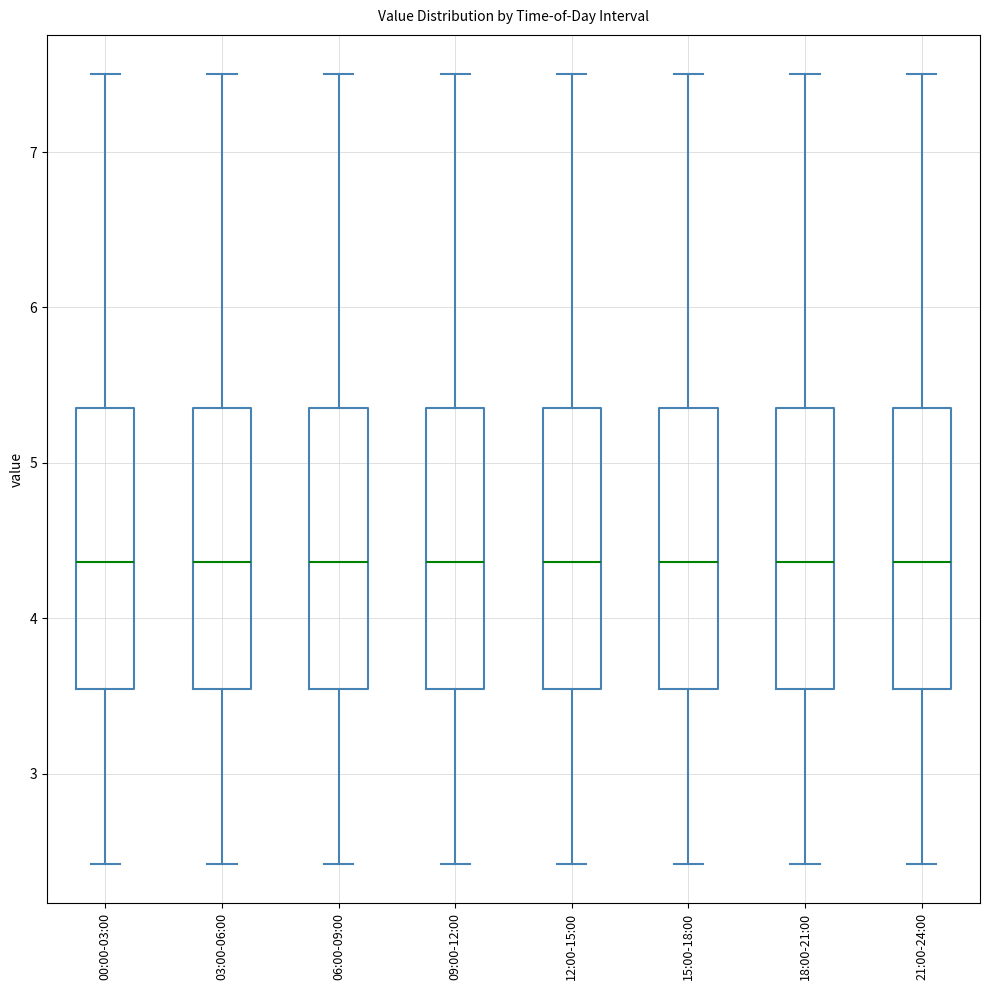

Where does the lower whisker of the box for 06:00-09:00 end on the y-axis? The values are not printed on the chart, so give them approximately, as read against the axis.

2.4